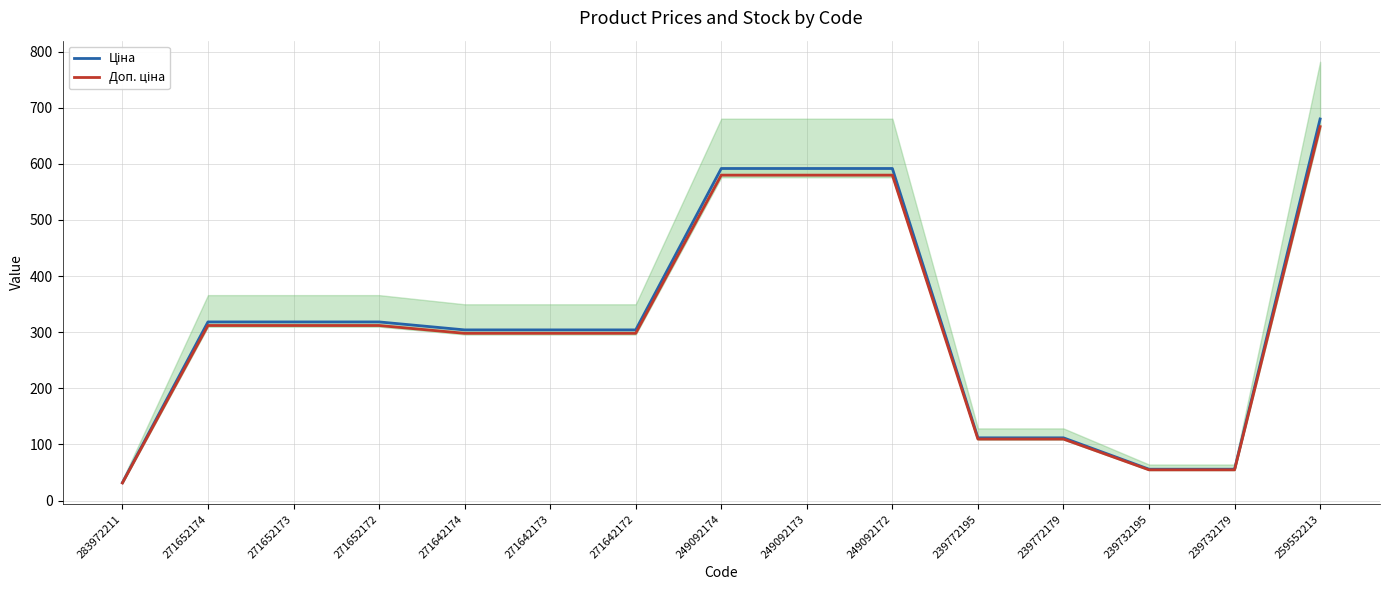

Is this an area chart (filled region under the line)?

No